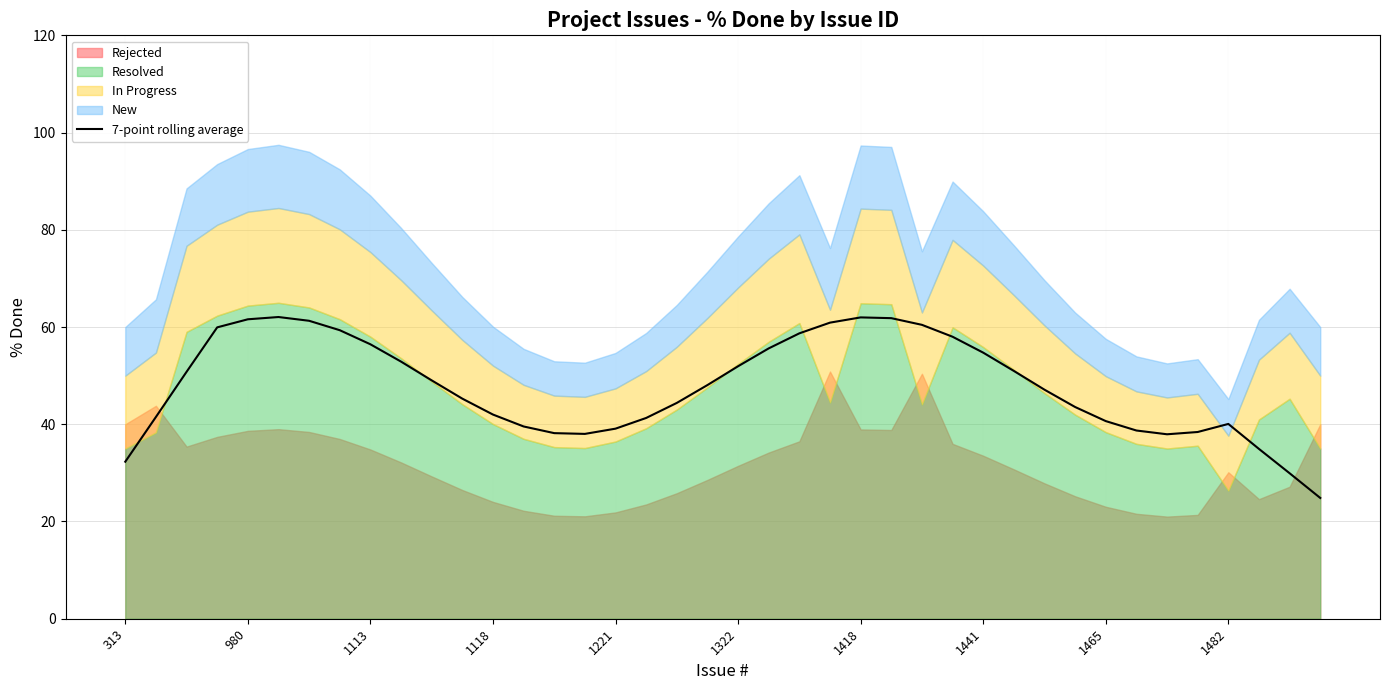

What is the minimum value for 7-point rolling average?

24.8